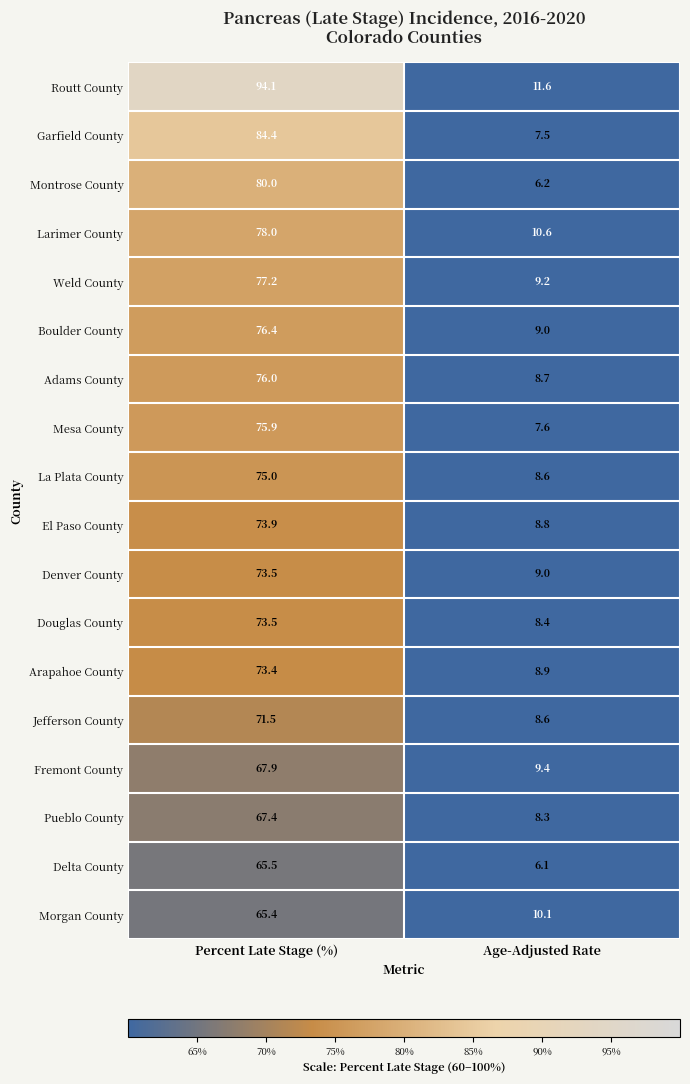

Which series changed the most between Percent Late Stage (%) and Age-Adjusted Rate?

Routt County